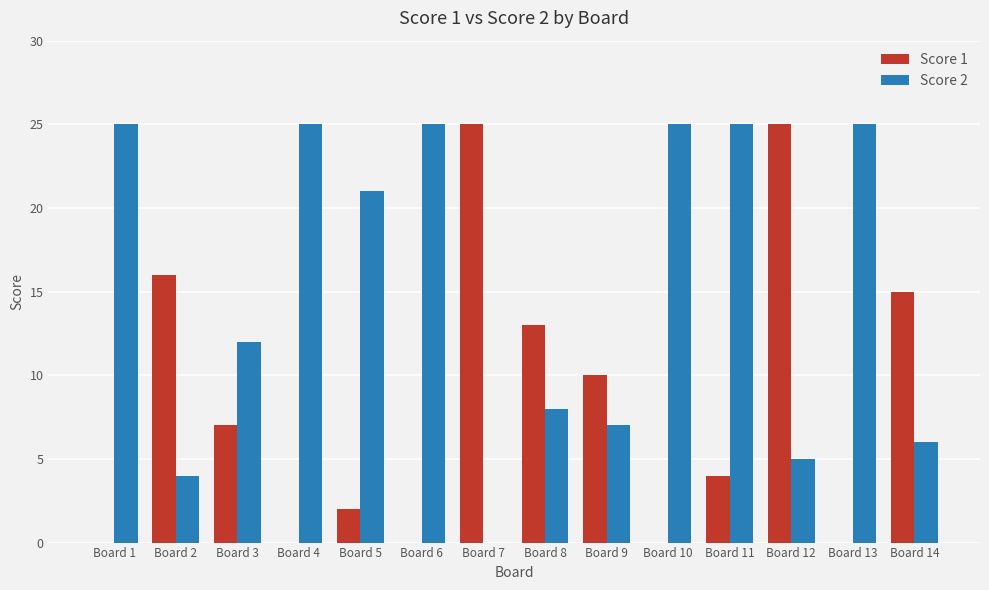

Between Board 9 and Board 11, which series saw the biggest shift?

Score 2